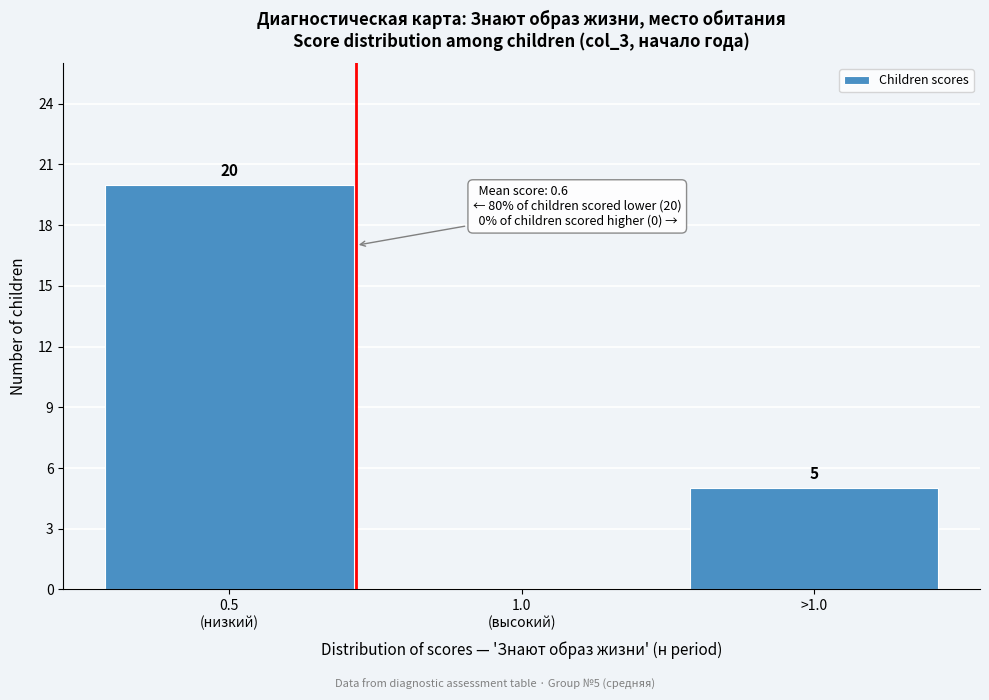

What is the greatest value displayed?

20